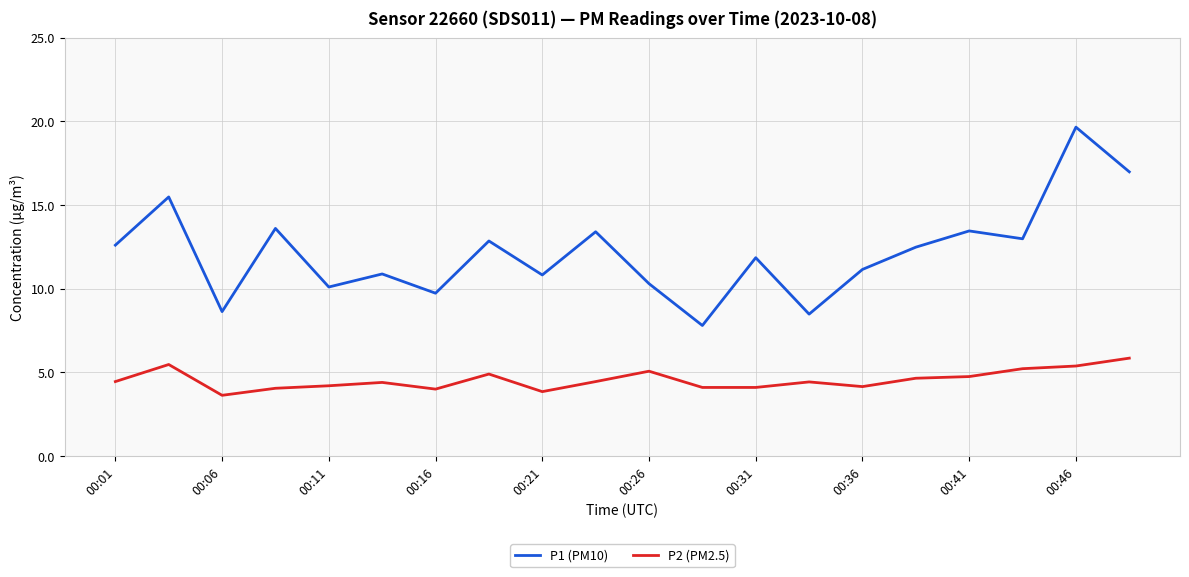

Count the number of data series in this chart.

2